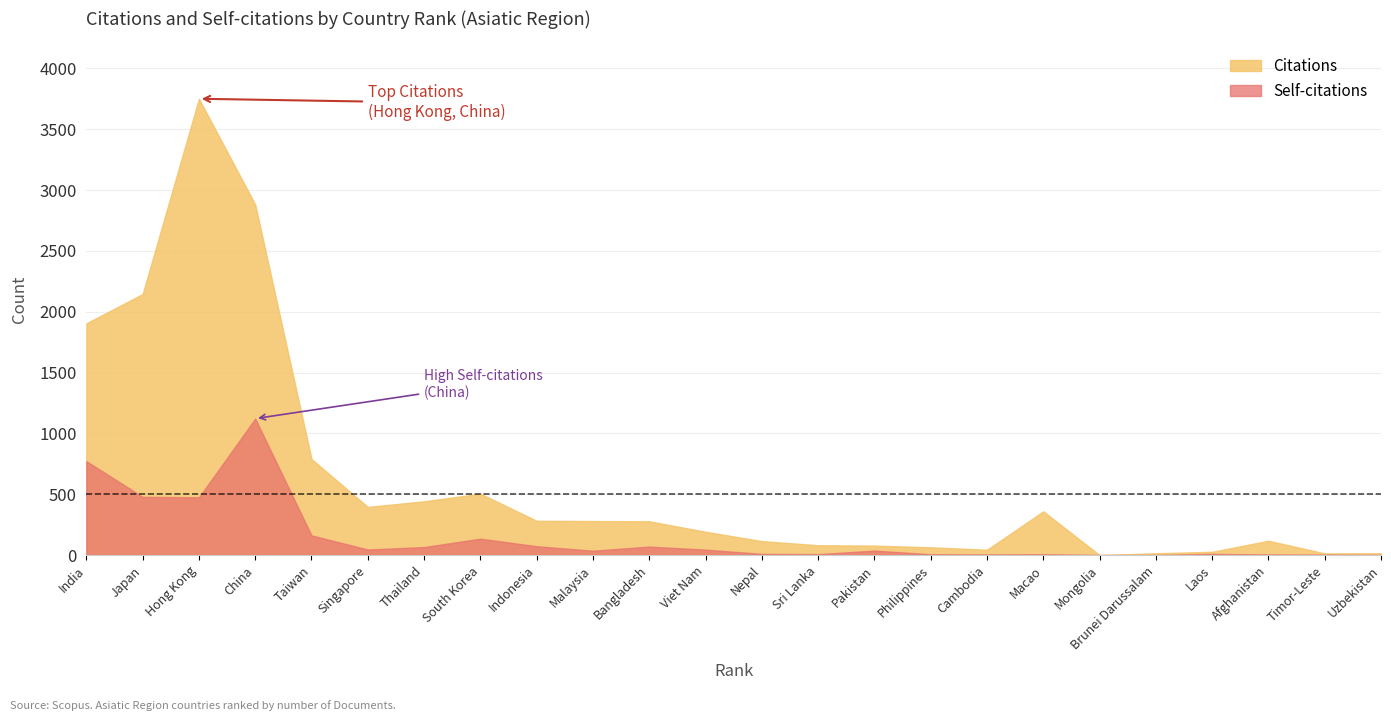

What is the sum of the Self-citations values at Mongolia and Thailand?

66